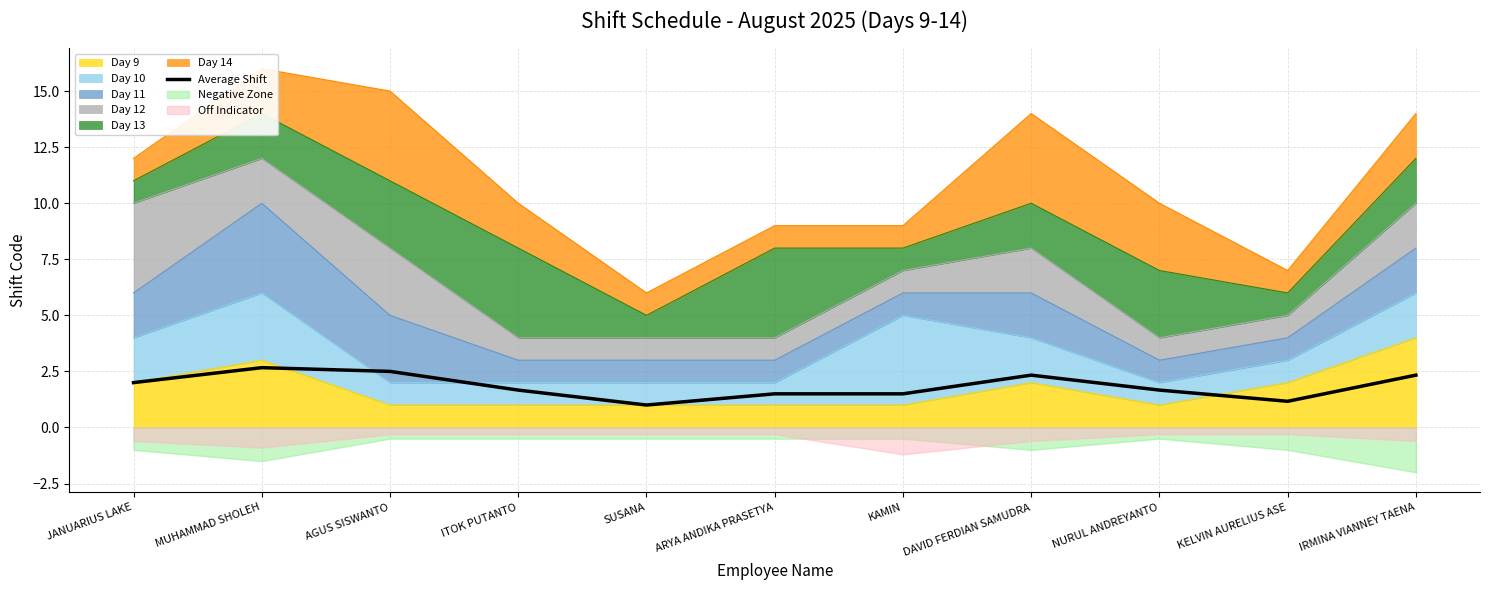

How many values are between 1 and 2?

7